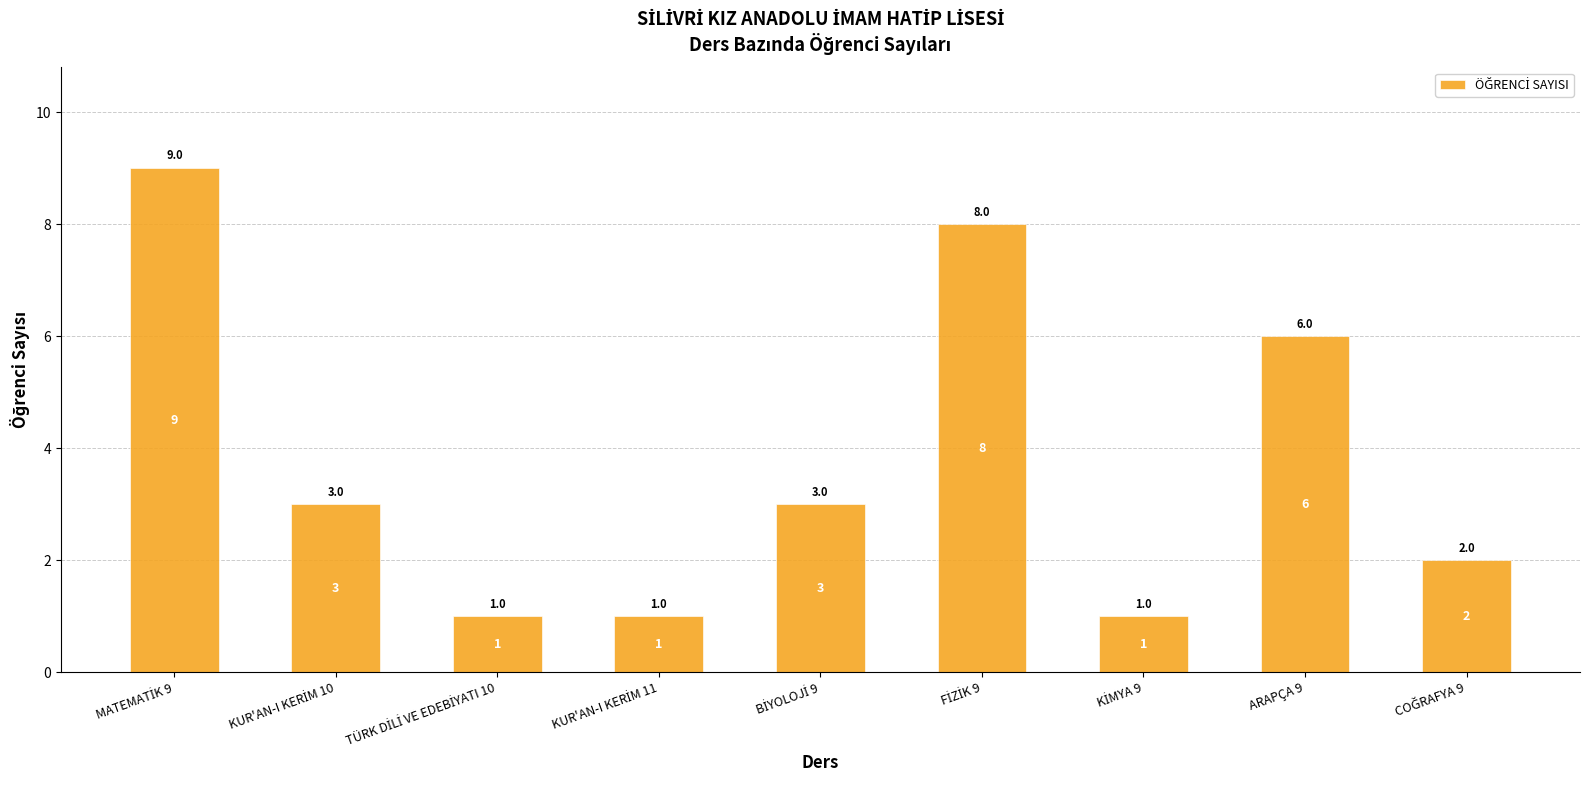

How many distinct data groups are displayed?

1